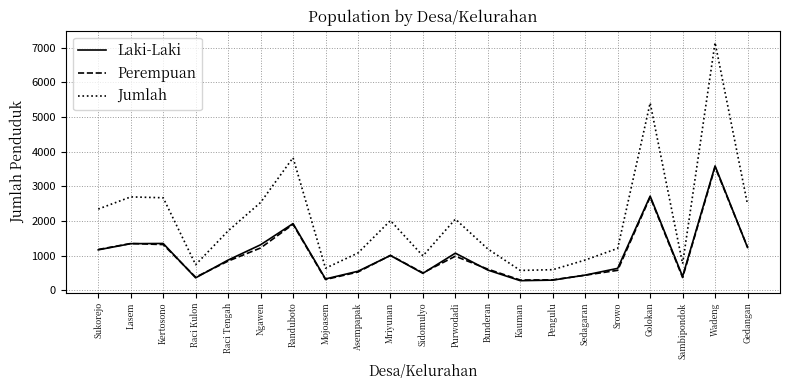

Which series has the largest range (max minus min)?

Jumlah